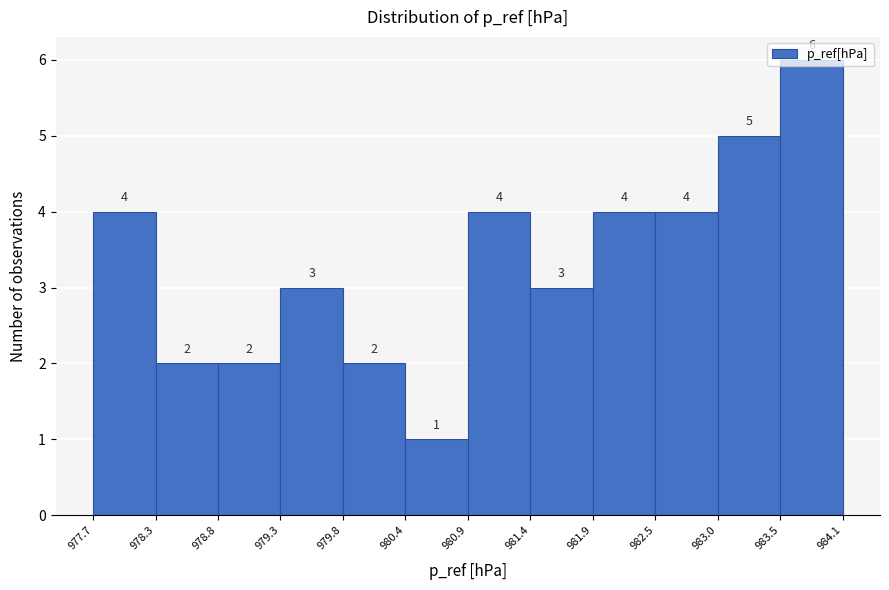

How tall is the bar that spans 983.5 to 984.1 on the x-axis?

6